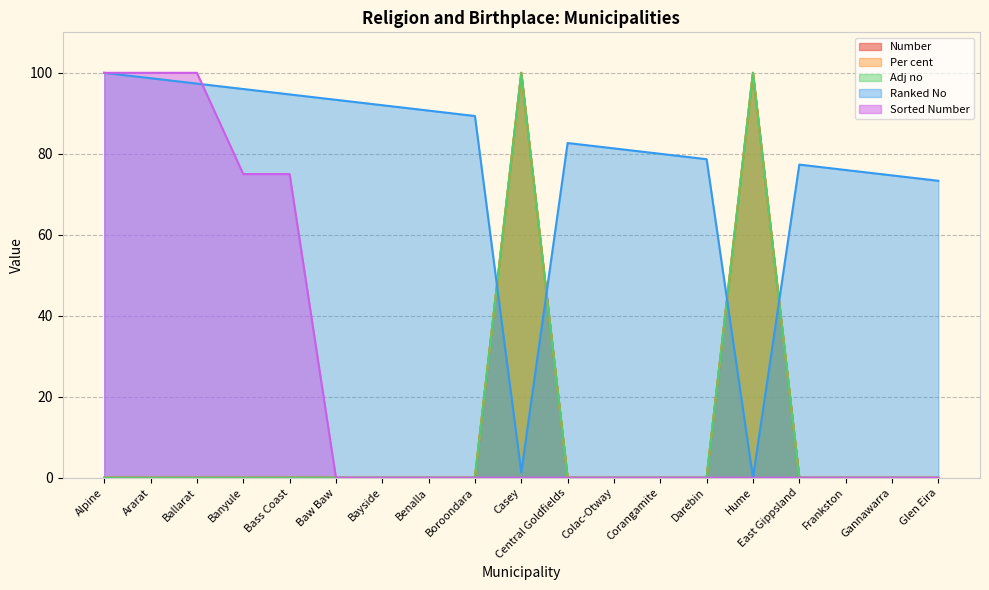

True or false: Ranked No has a value of 73.3 at Glen Eira.

True